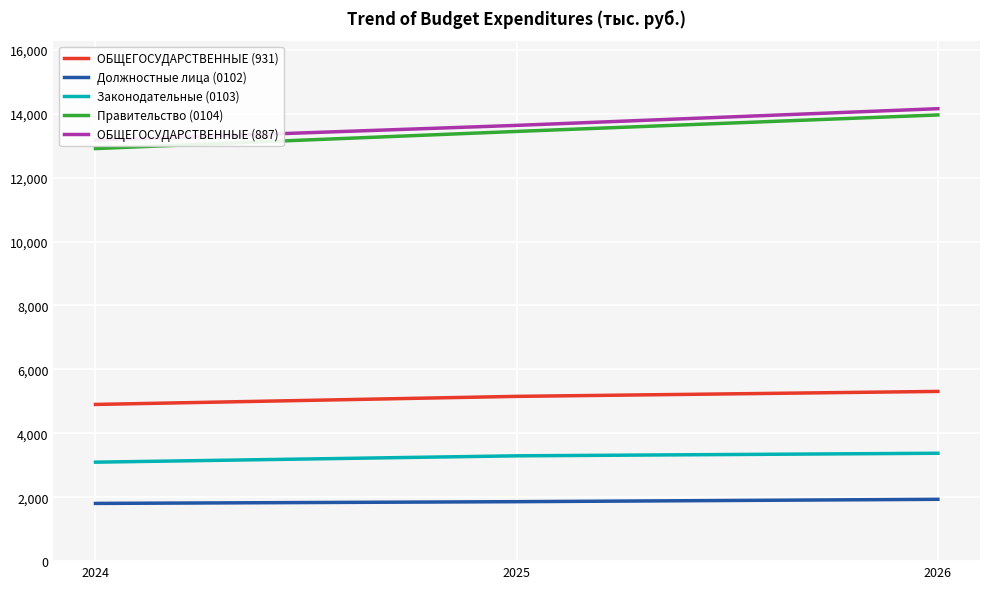

Between 2025 and 2024, which is larger?

2025